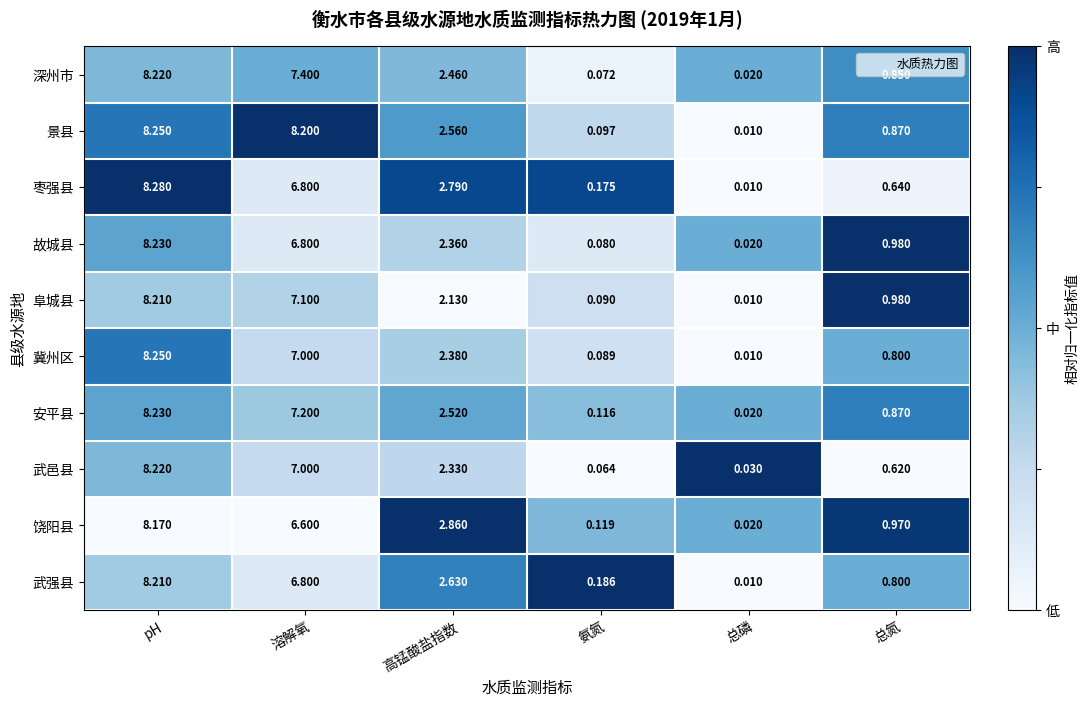

Where does the 武强县 series first go above 2?

pH